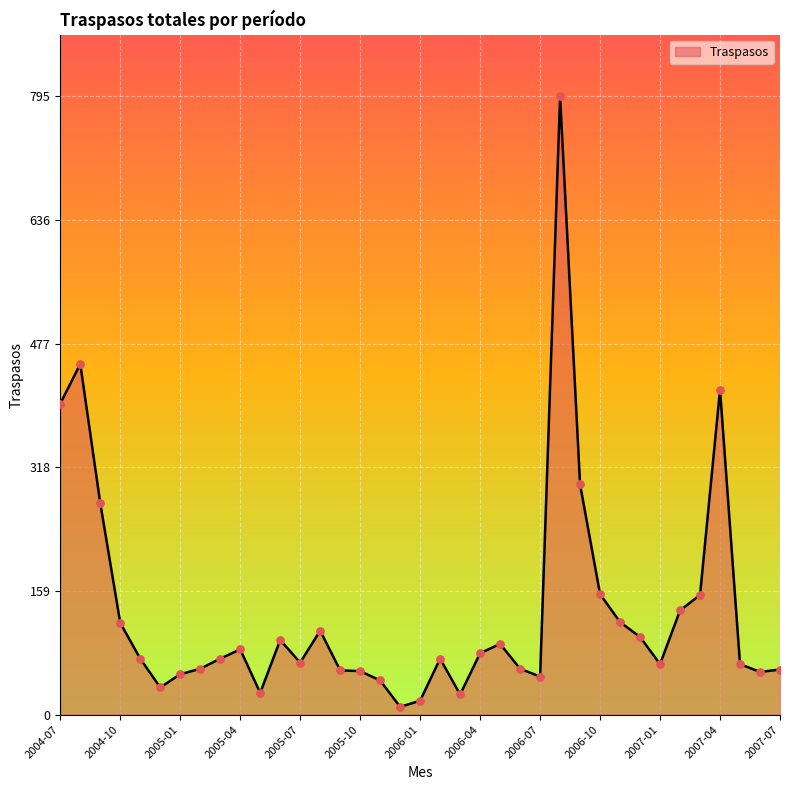

What is the difference between the maximum and minimum values?

785